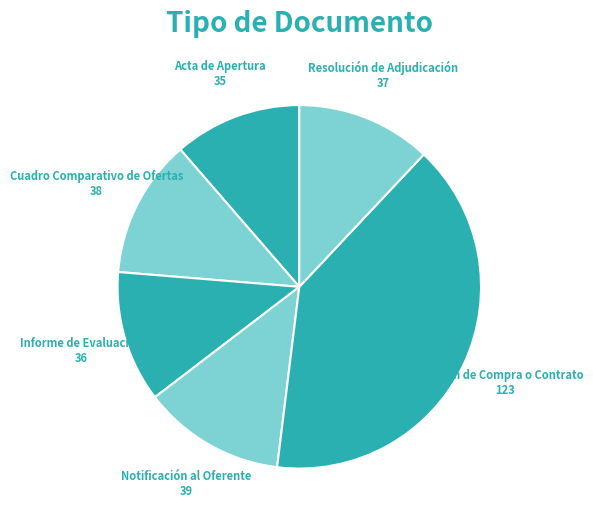

Count the number of slices in the pie.

6